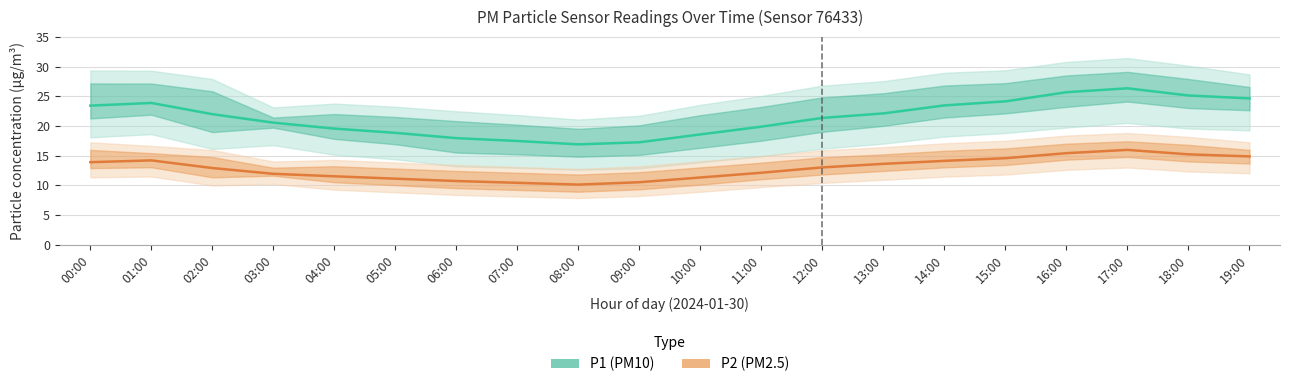

What is the sum of the P2 (PM2.5) values at 11:00 and 17:00?

28.0